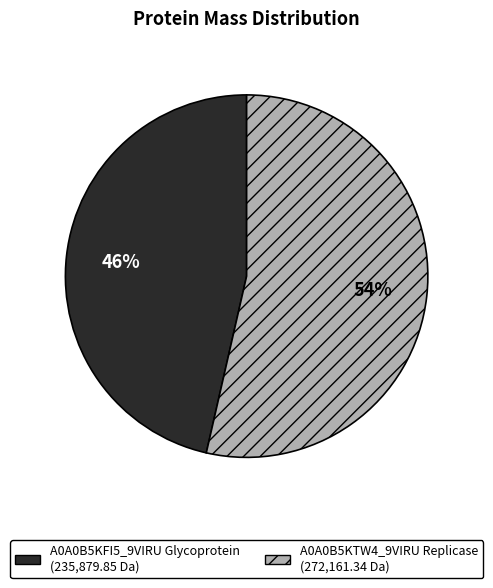

To the nearest percent, what is the average slice percentage?

50%